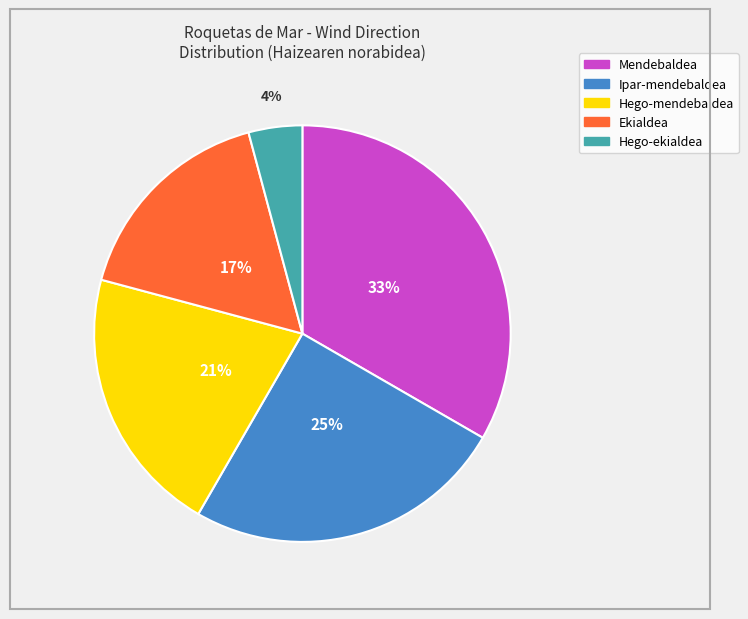

Does any single category account for the majority?

No